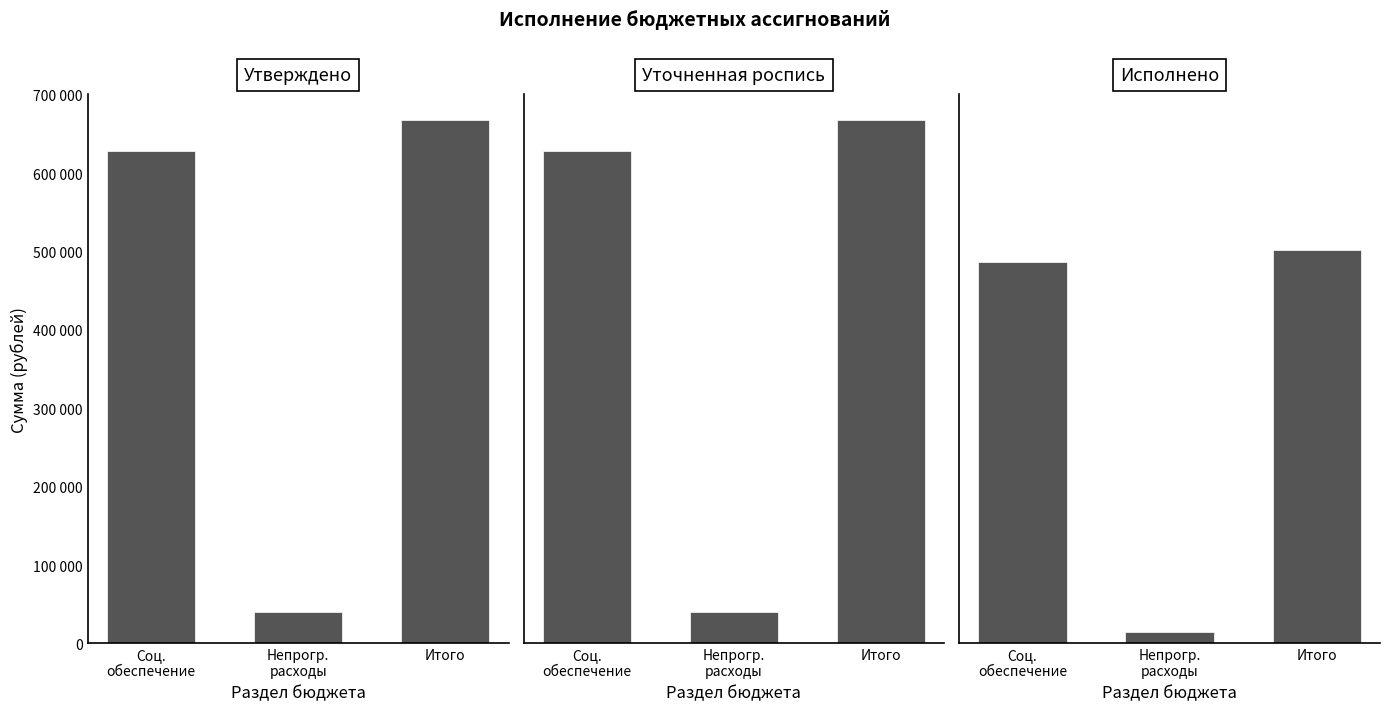

What are all the series names shown in the legend?

Утверждено, Уточненная роспись, Исполнено